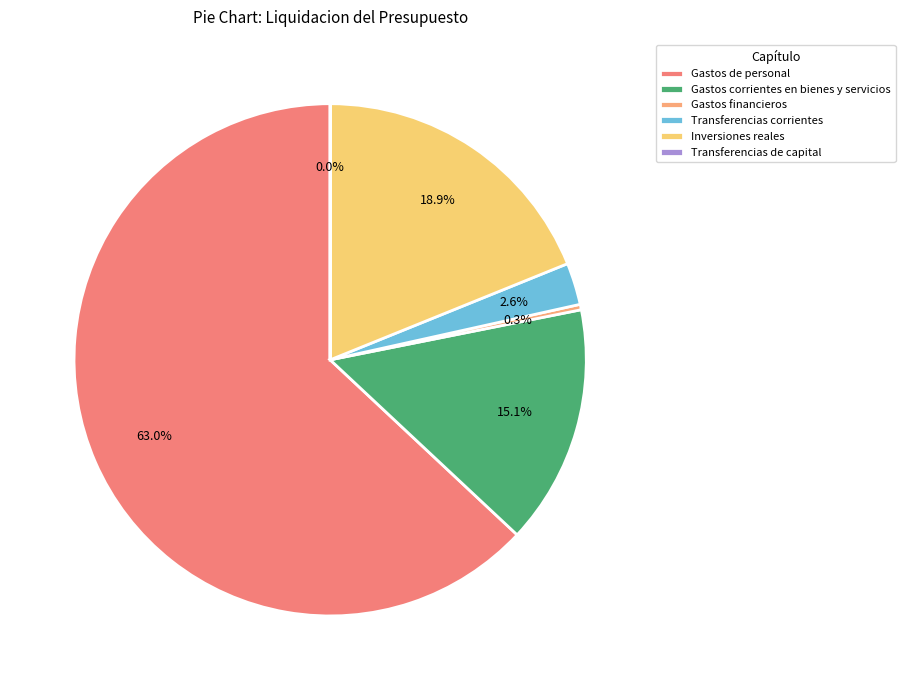

To the nearest percent, what percentage of the pie is Gastos corrientes en bienes y servicios?

15%